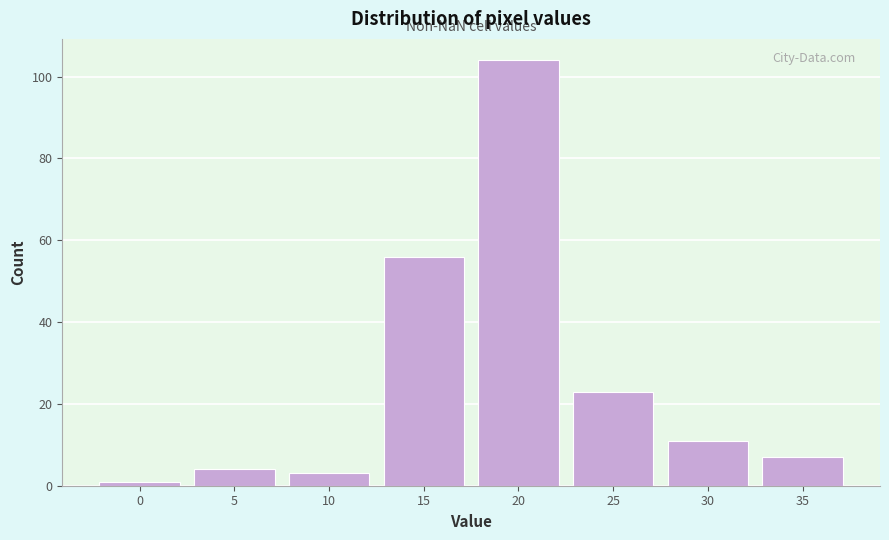

Reading right to left, extract all data points from this chart.

7	11	23	104	56	3	4	1